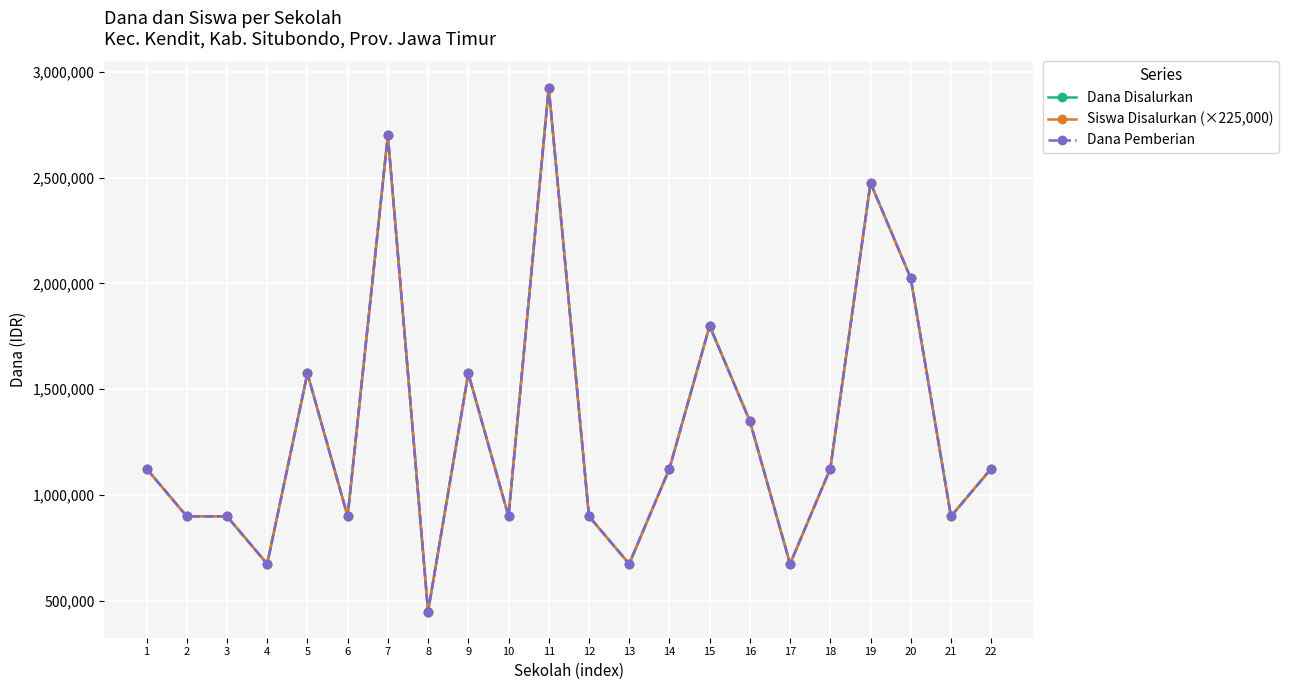

Does the chart have visible grid lines?

Yes